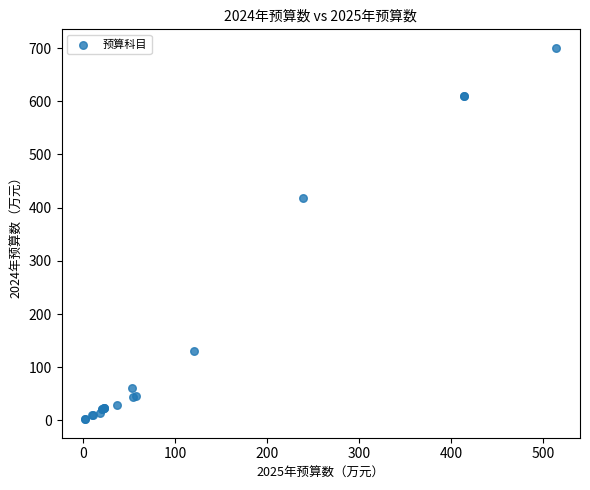

What Y value in the scatter plot is closest to 351?

417.9